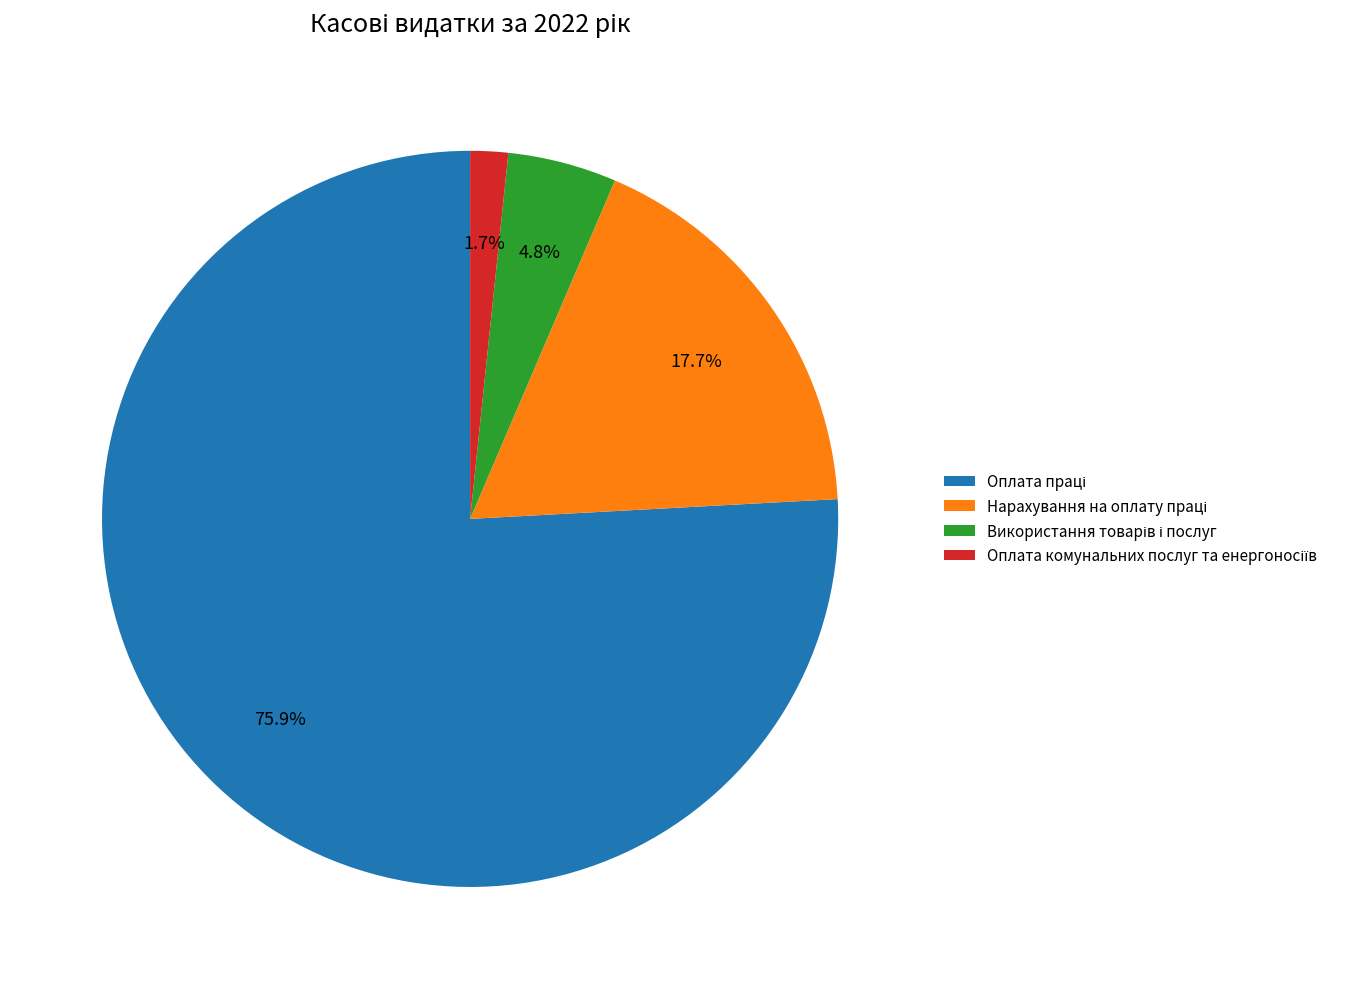

How many slices are in this pie chart?

4